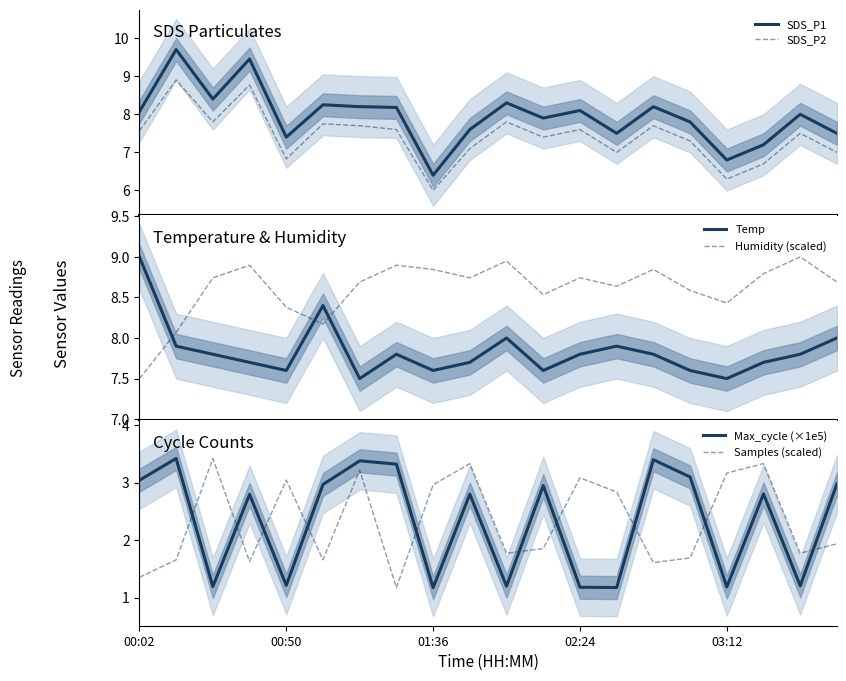

How many interior local peaks does the Humidity (scaled) series have?

6